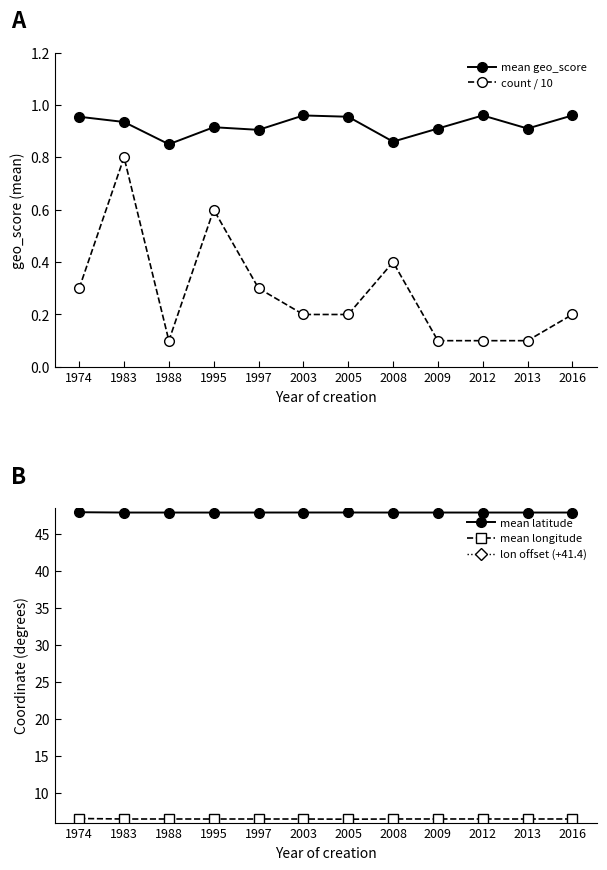

What is the sum of all lon offset (+41.4) values?

-418.9